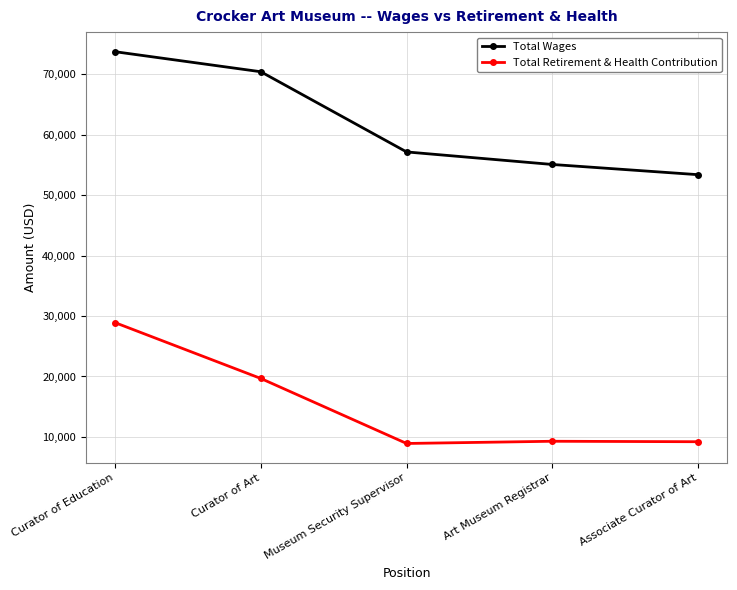

What is the maximum value shown in the chart?

73736